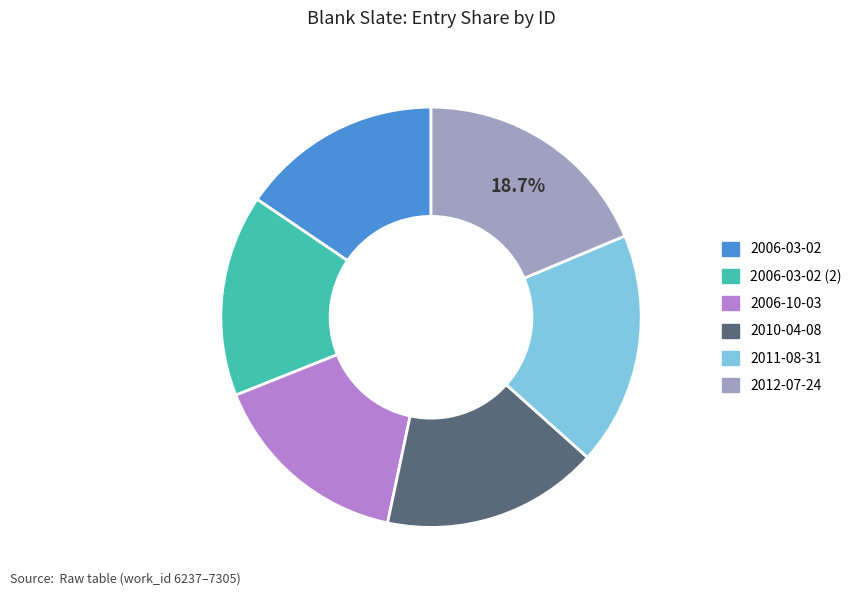

Does any single category account for the majority?

No